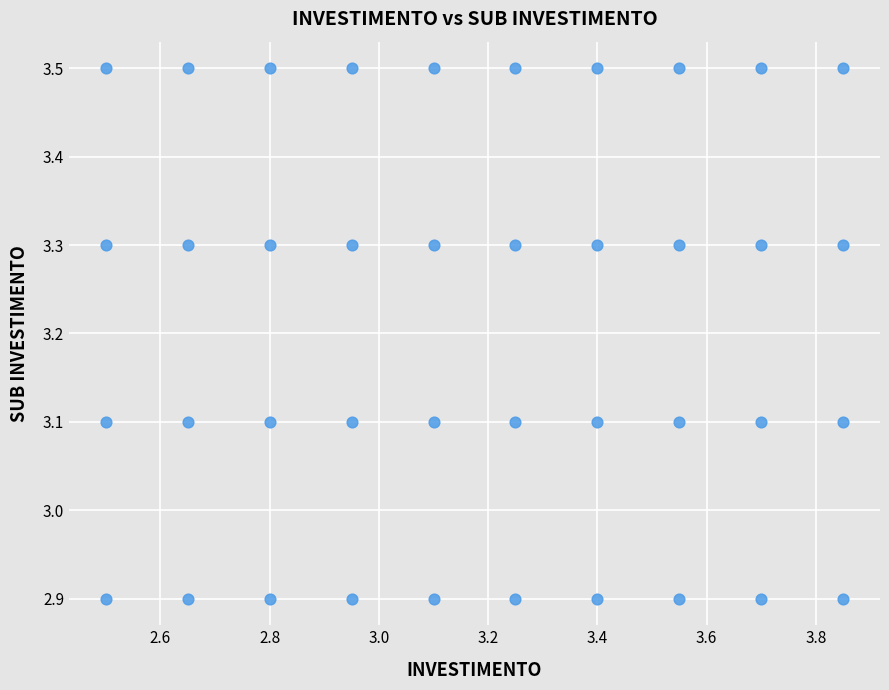

What is the range of X values (max minus min)?

1.3